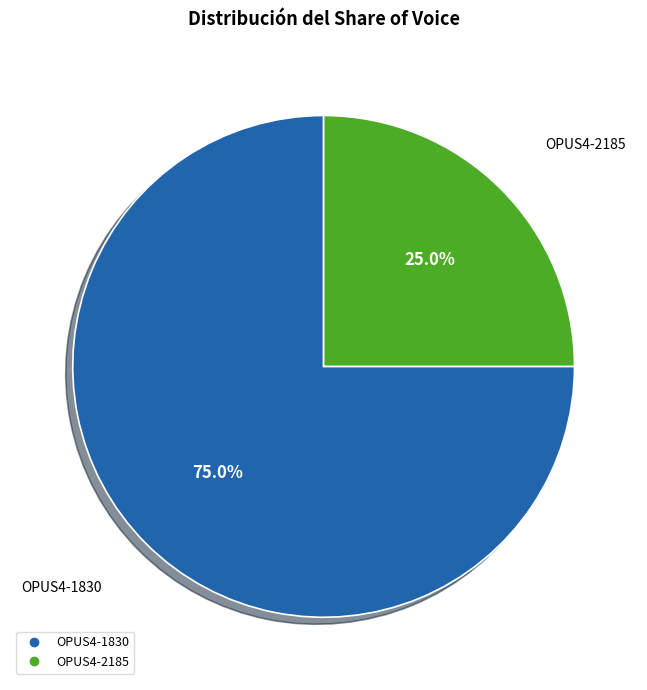

What percentage is NOT represented by OPUS4-2185?

75.0%